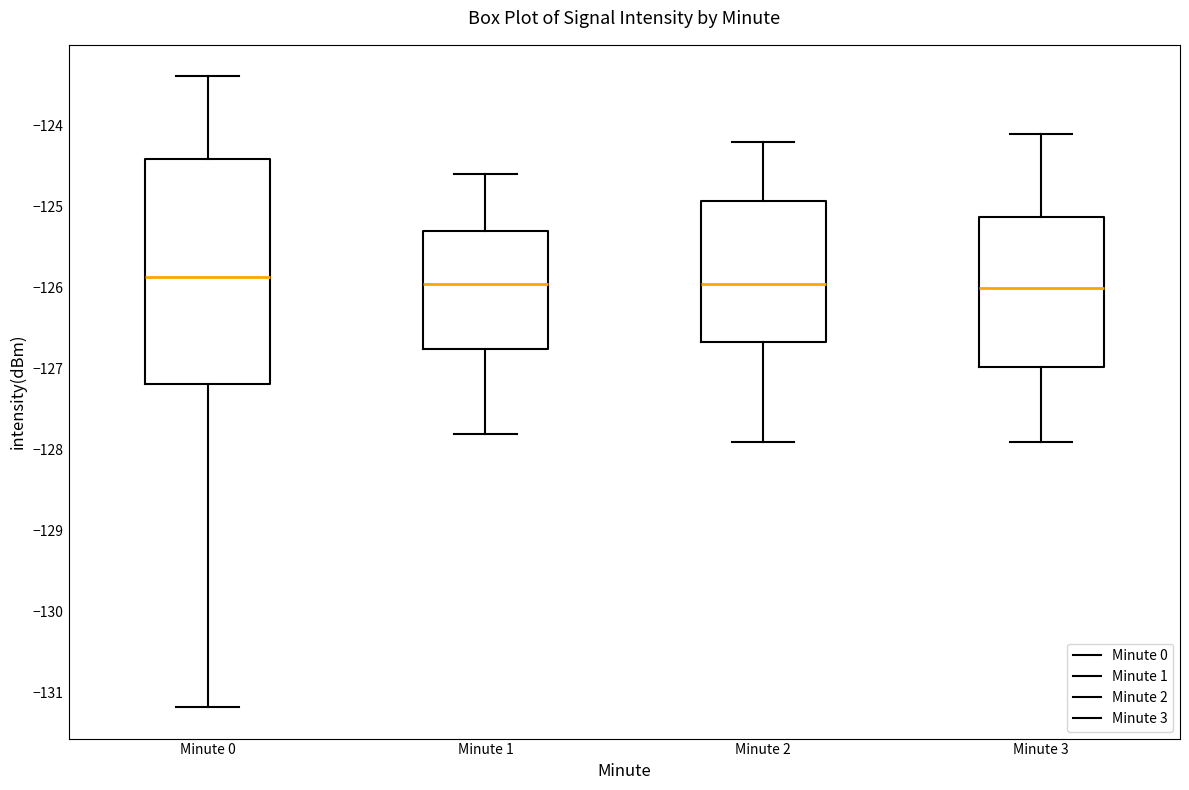

Where does the lower whisker of the box for Minute 1 end on the y-axis? The values are not printed on the chart, so give them approximately, as read against the axis.

-127.8